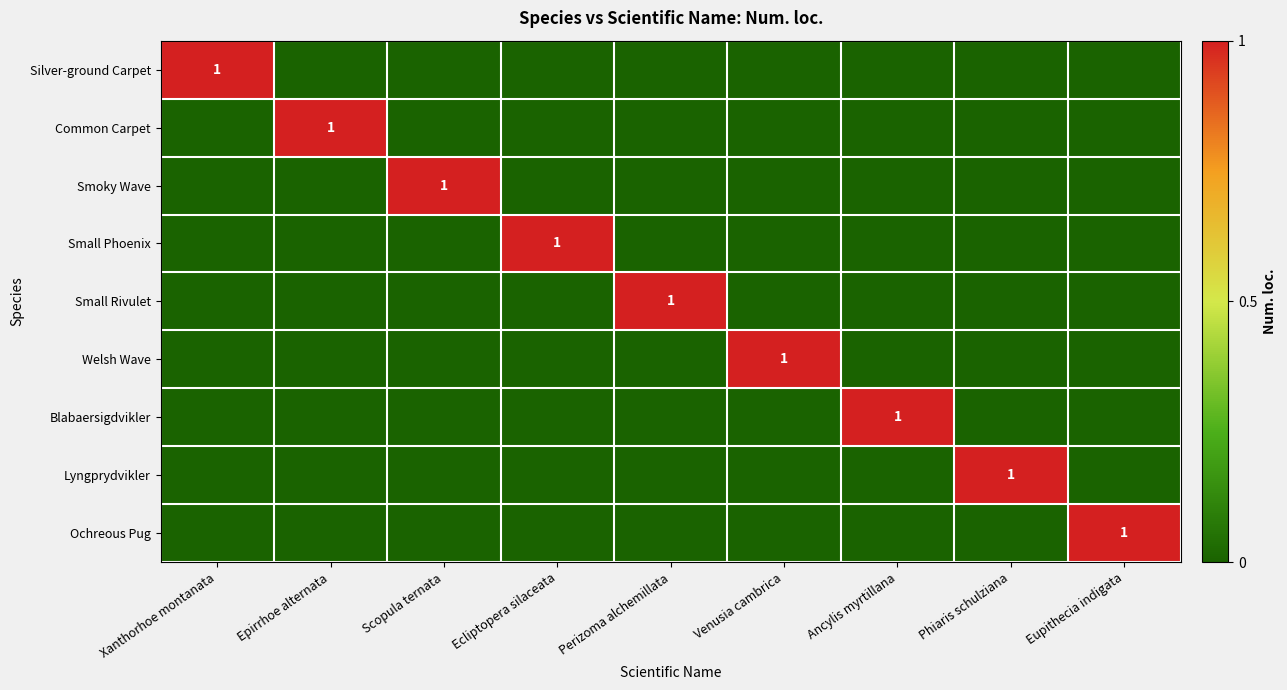

What is the spread (max minus min) of values at Ecliptopera silaceata?

1